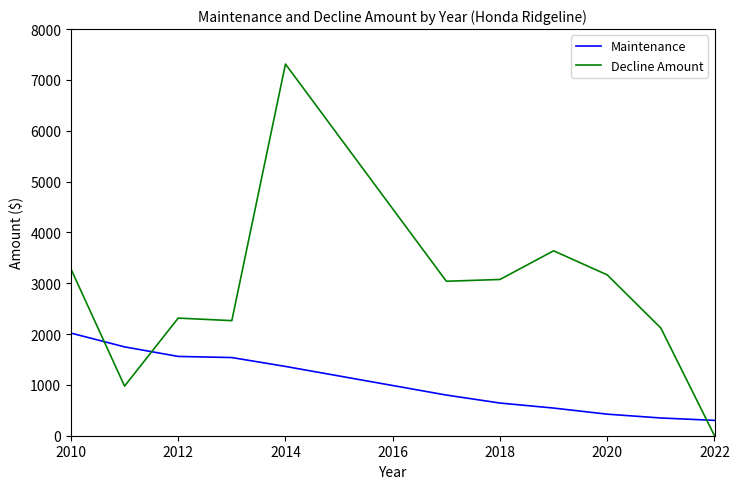

Which series has the widest spread of values?

Decline Amount